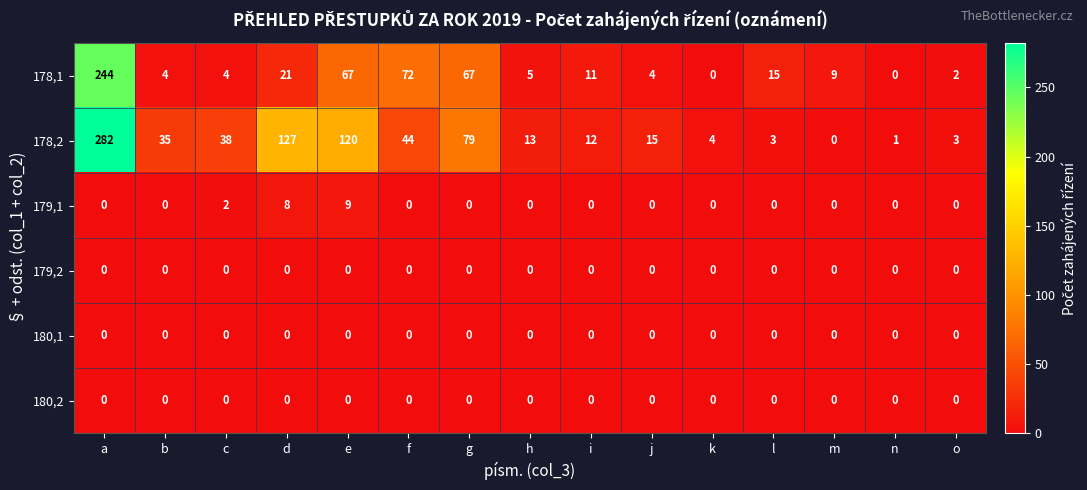

Is the value of 180,1 at i greater than the value of 178,1 at d?

No